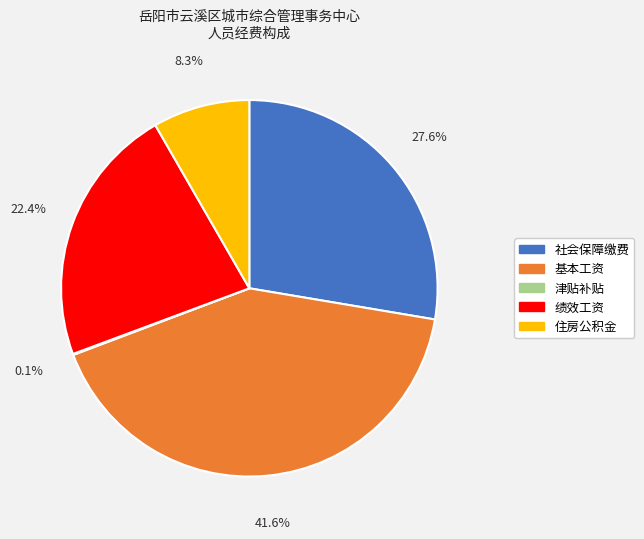

What is the ratio of the value at 基本工资 to the value at 绩效工资?

1.9